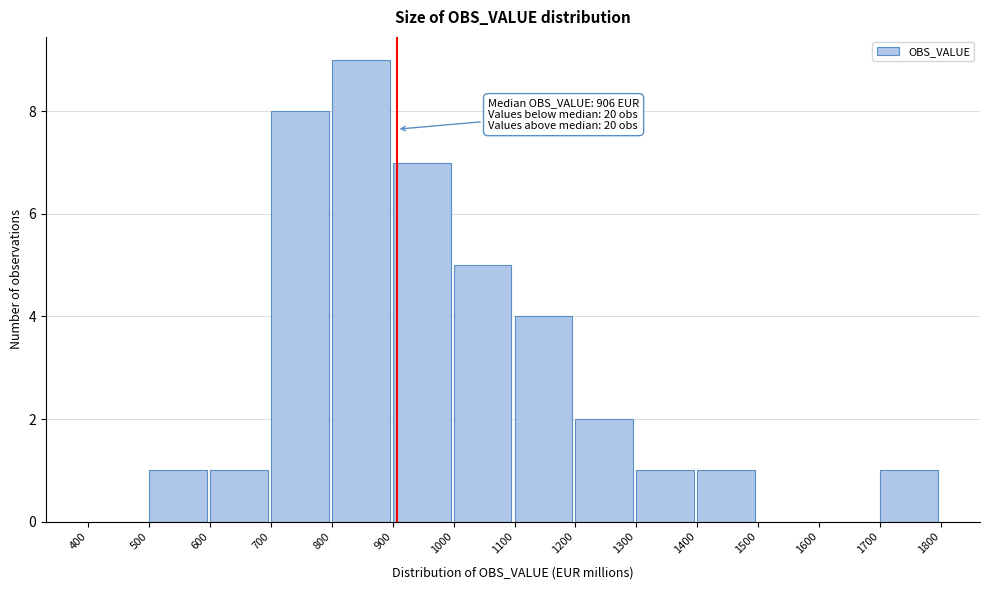

Which range on the x-axis has the tallest bar?

800 to 900